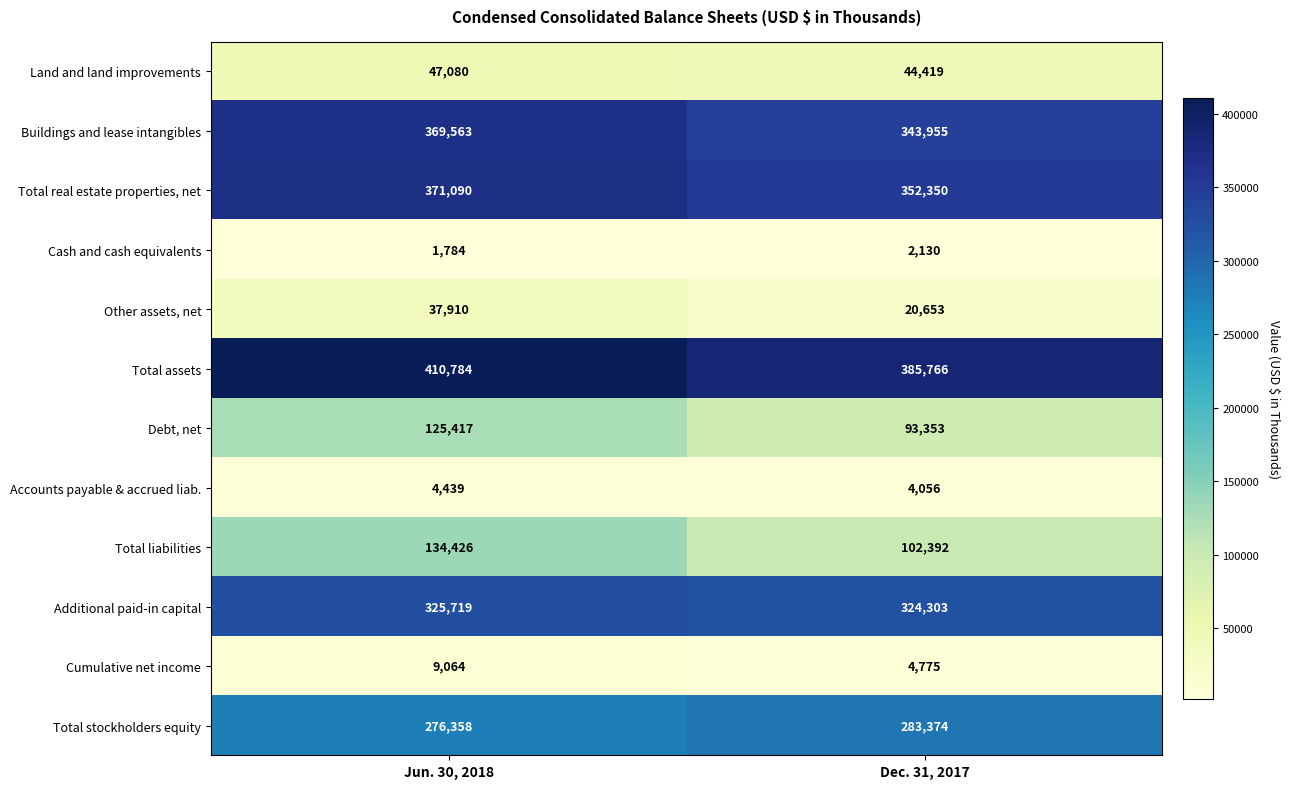

True or false: Total liabilities has a value of 134426 at Jun. 30, 2018.

True